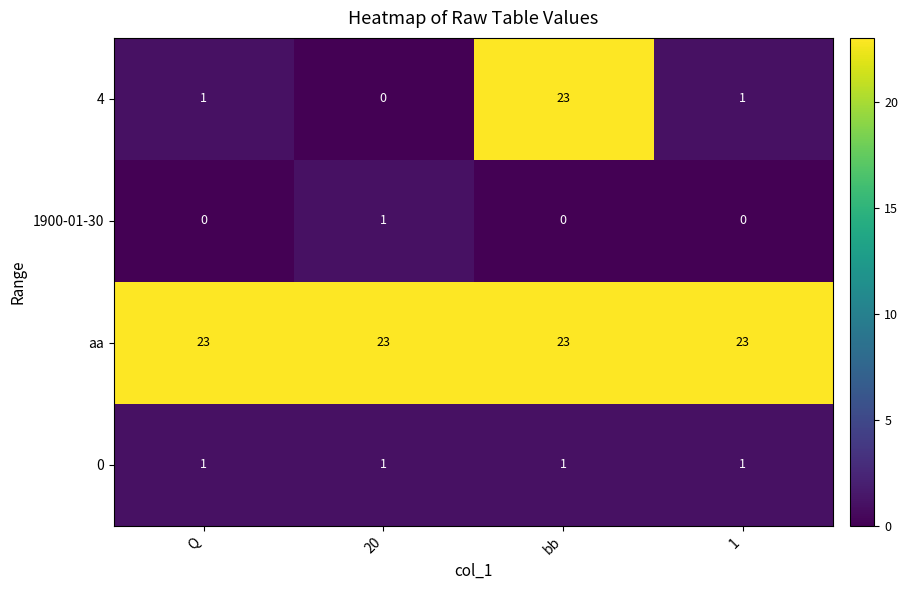

What is the maximum value for aa?

23